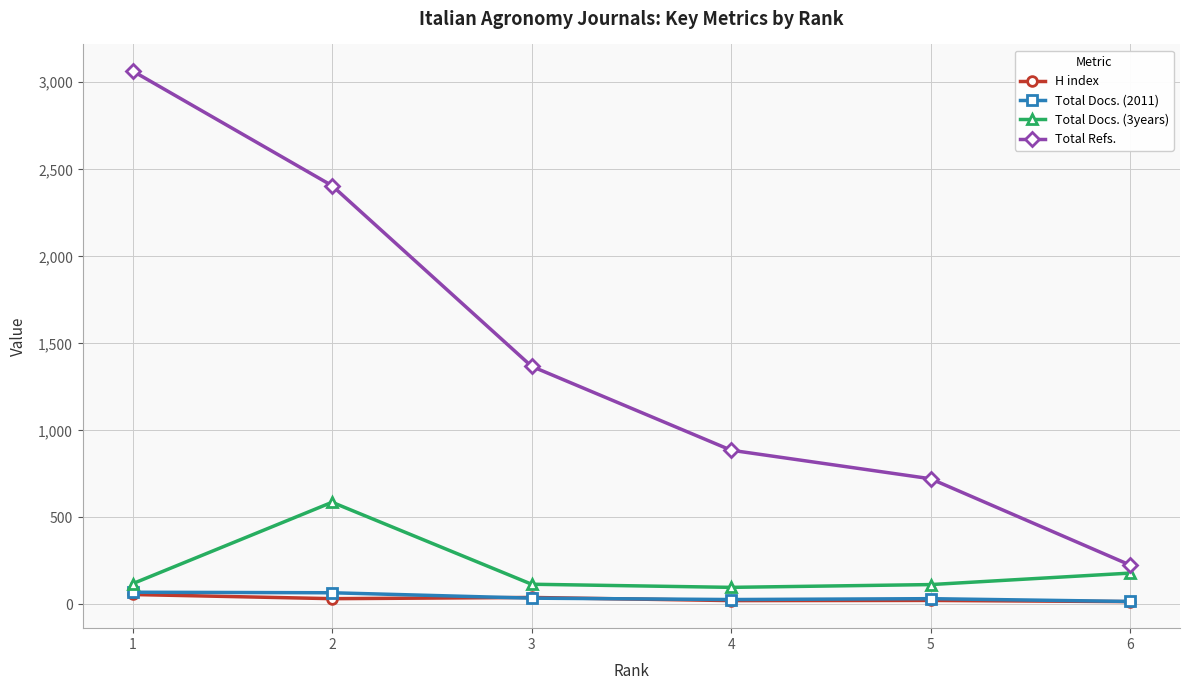

Is this an area chart (filled region under the line)?

No